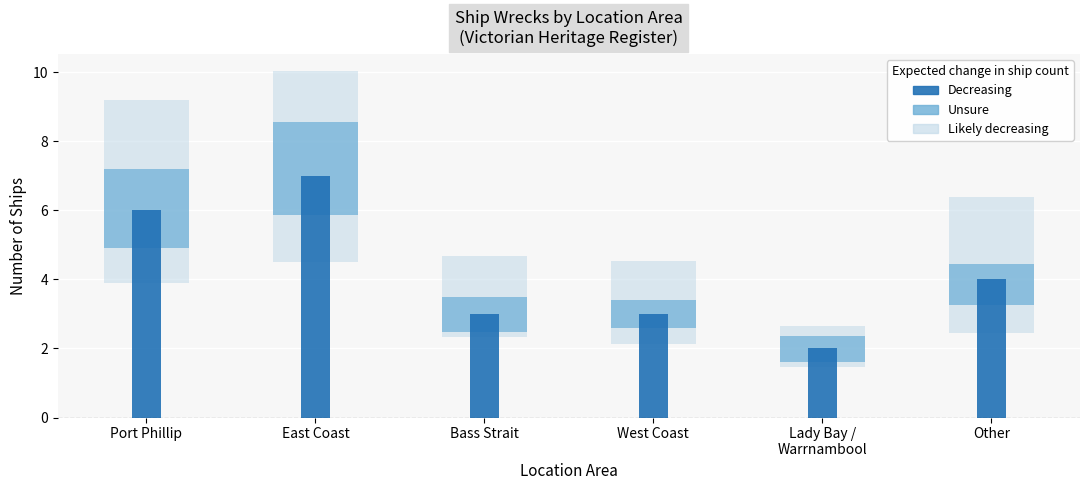

What is the smallest value displayed?

2